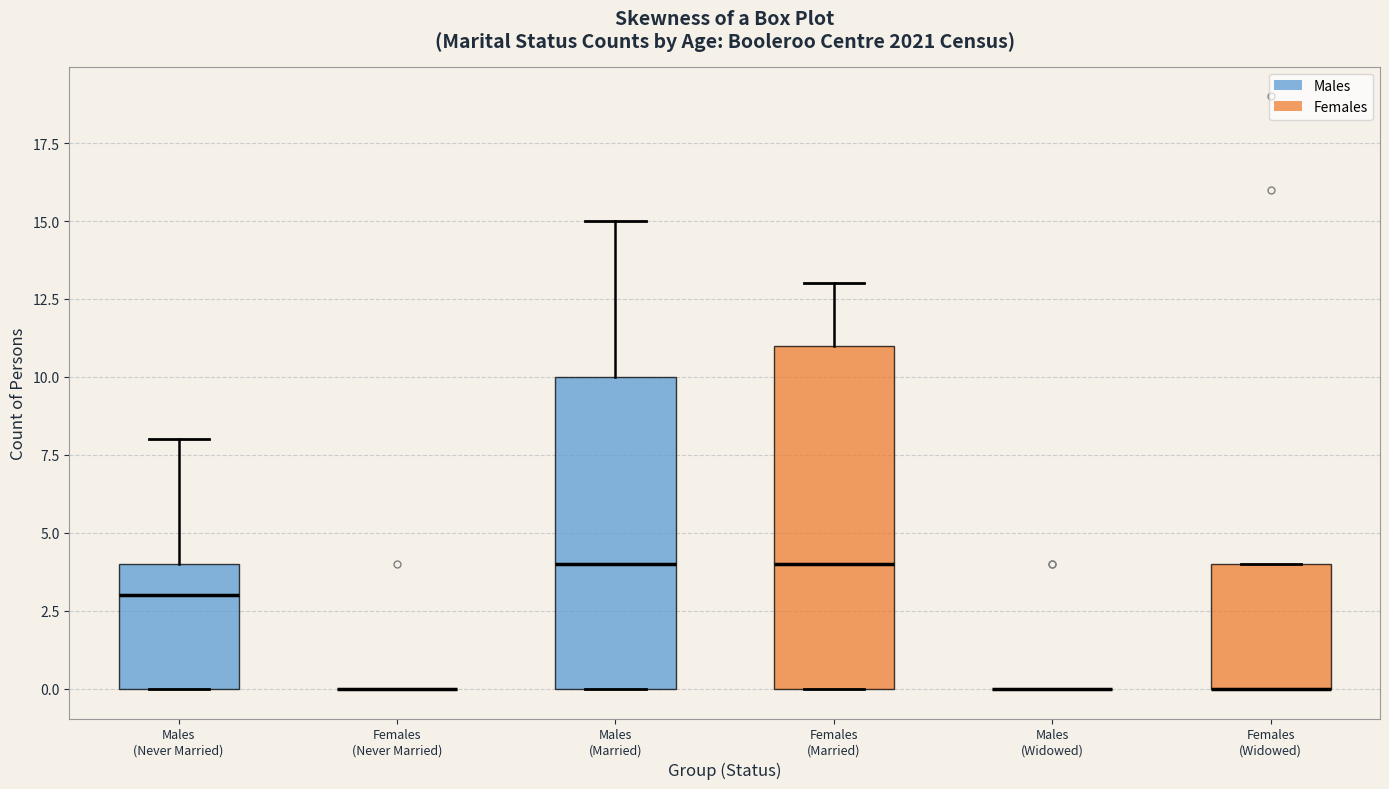

Reading left to right, read every box against the y-axis: the position of its median line, the range the box covers, and the ends of its whiskers. The values are not printed on the chart, so give them approximately, as read against the axis.

Males (Never Married): median 3, box 0 to 4, whiskers 0 to 8
Females (Never Married): box collapsed to a line at 0, whiskers 0 to 0
Males (Married): median 4, box 0 to 10, whiskers 0 to 15
Females (Married): median 4, box 0 to 11, whiskers 0 to 13
Males (Widowed): box collapsed to a line at 0, whiskers 0 to 0
Females (Widowed): median 0 (drawn on the box's lower edge), box 0 to 4, whiskers 0 to 4